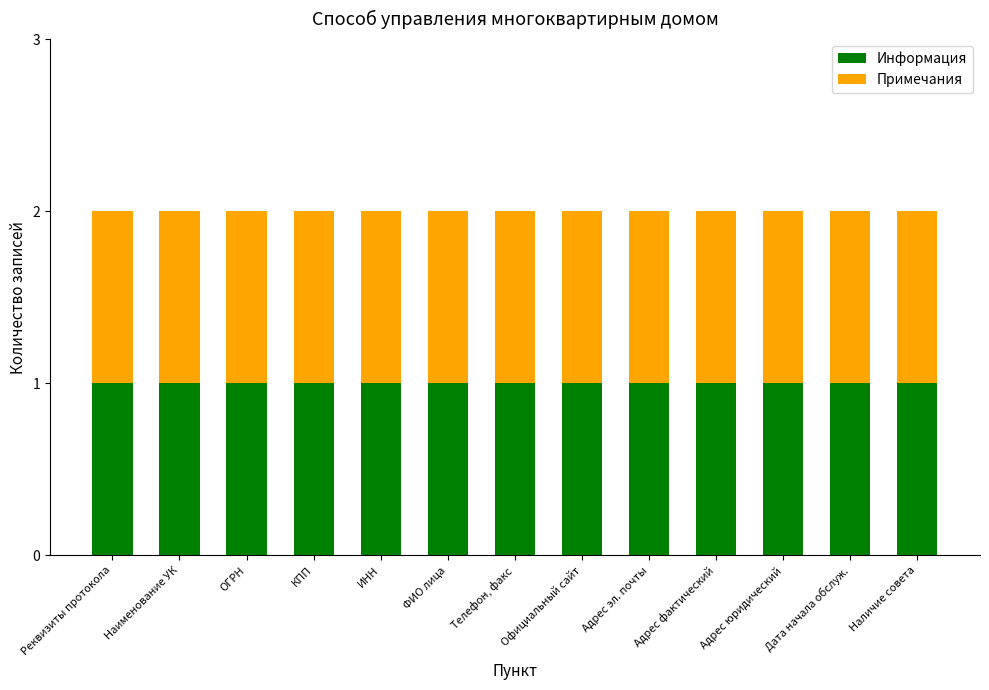

Are the bars grouped side by side (vs. stacked)?

No